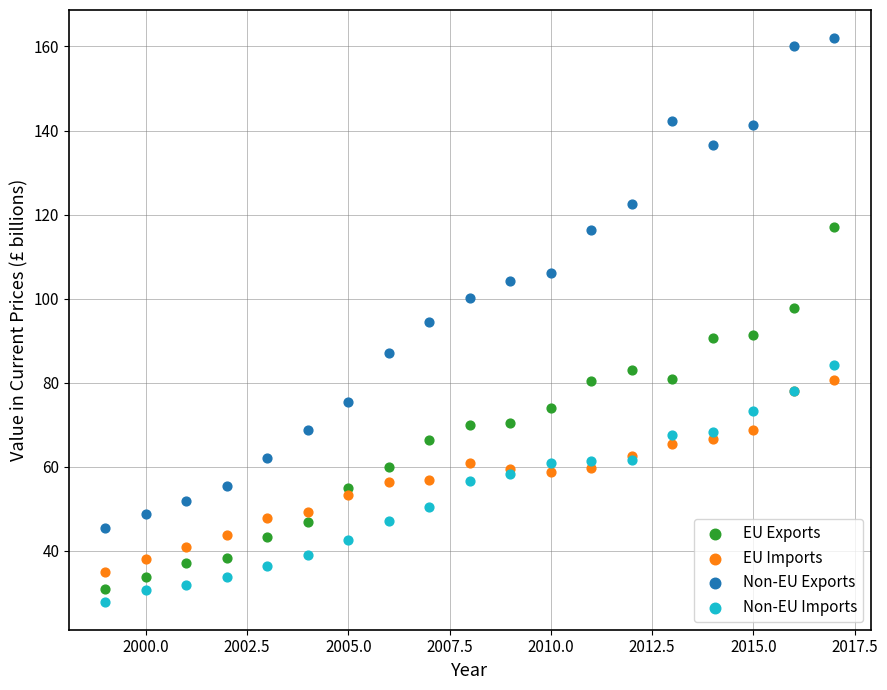

What are all the series names shown in the legend?

EU Exports, EU Imports, Non-EU Exports, Non-EU Imports